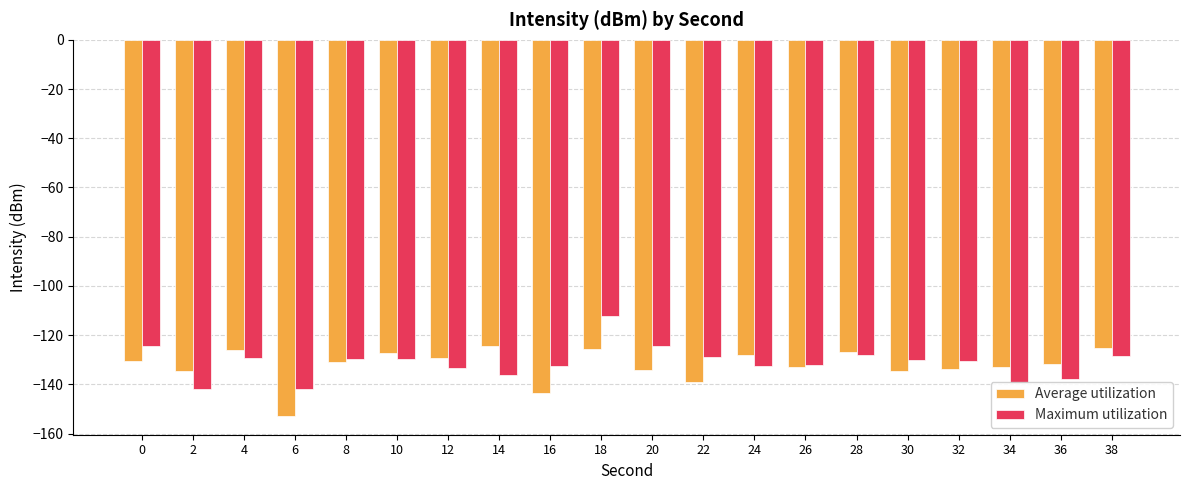

What is the average value of the Average utilization series?

-132.3